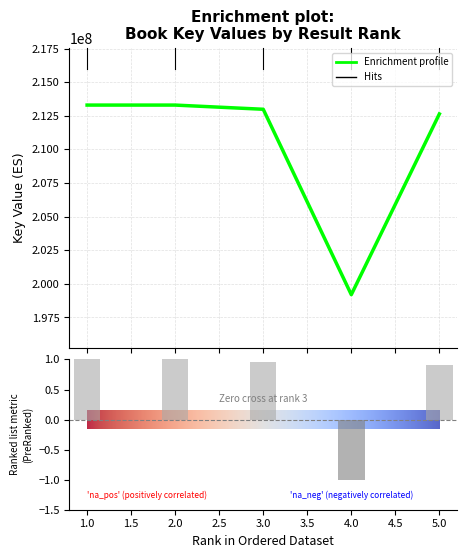

Reading right to left, list all the values displayed in this chart.

5=212638080	4=199199340	3=212986781	2=213298390	1=213298428